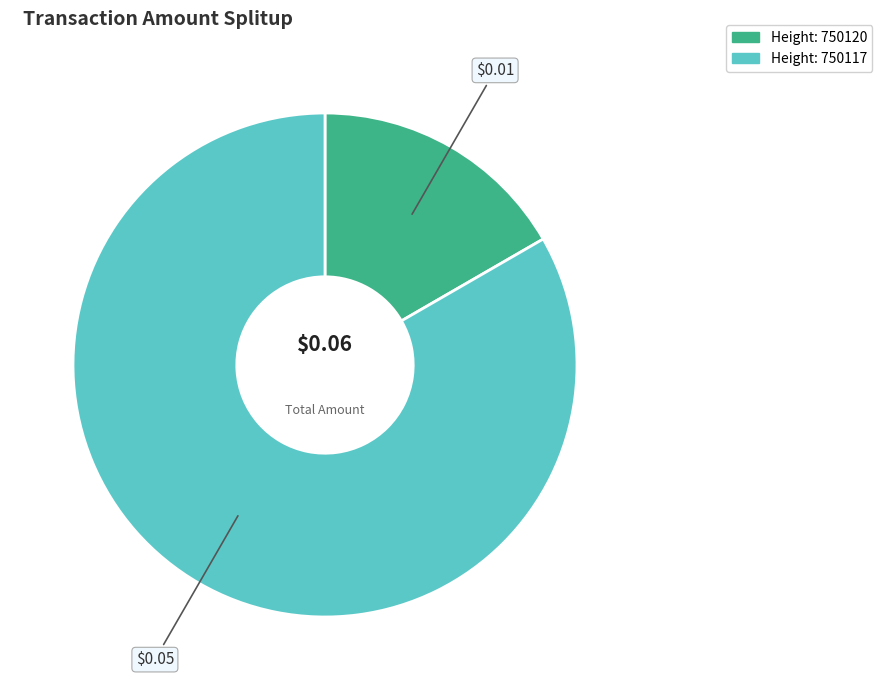

Is there a majority slice in this chart?

Yes